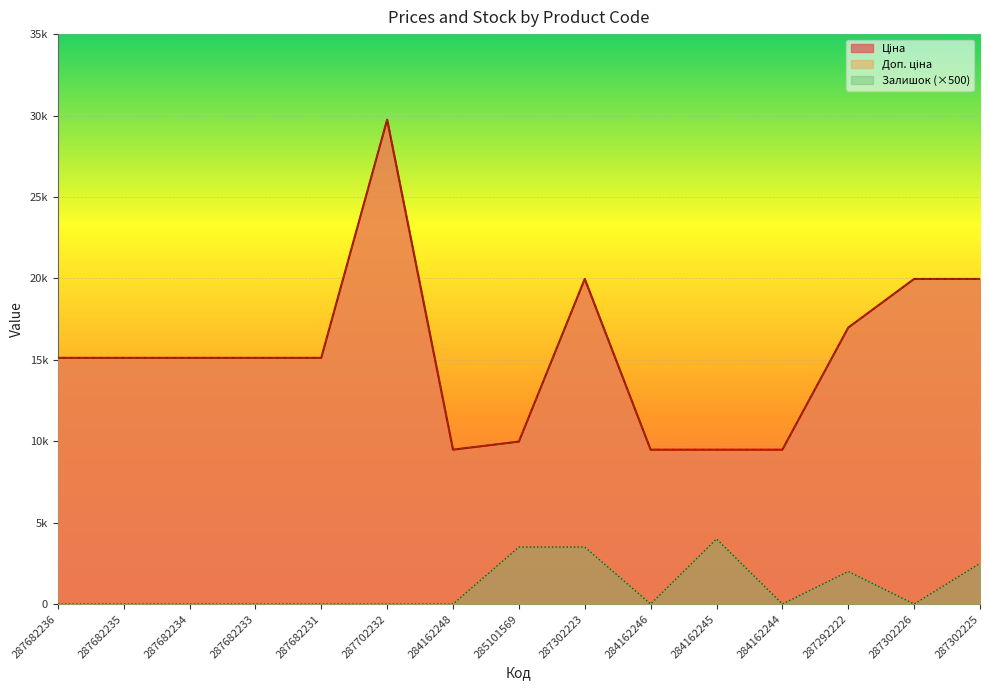

Which series has the largest total across all categories?

Ціна